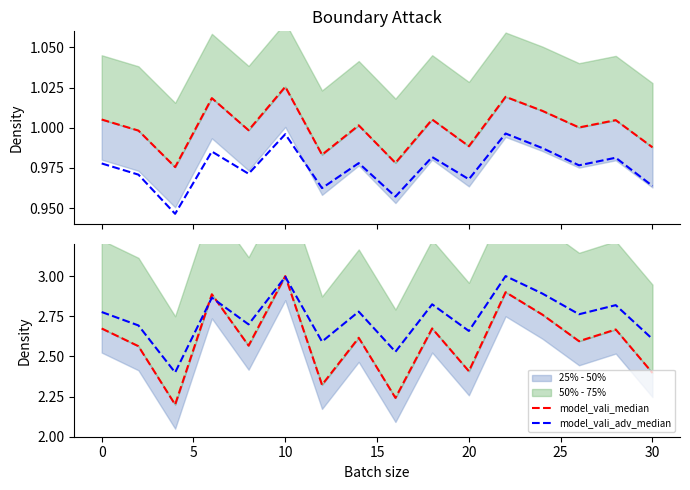

Reading right to left, extract all data points from this chart.

model_vali_median: 2.4	2.7	2.6	2.8	2.9	2.4	2.7	2.2	2.6	2.3	3.0	2.6	2.9	2.2	2.6	2.7
model_vali_adv_median: 2.6	2.8	2.8	2.9	3.0	2.7	2.8	2.5	2.8	2.6	3.0	2.7	2.9	2.4	2.7	2.8